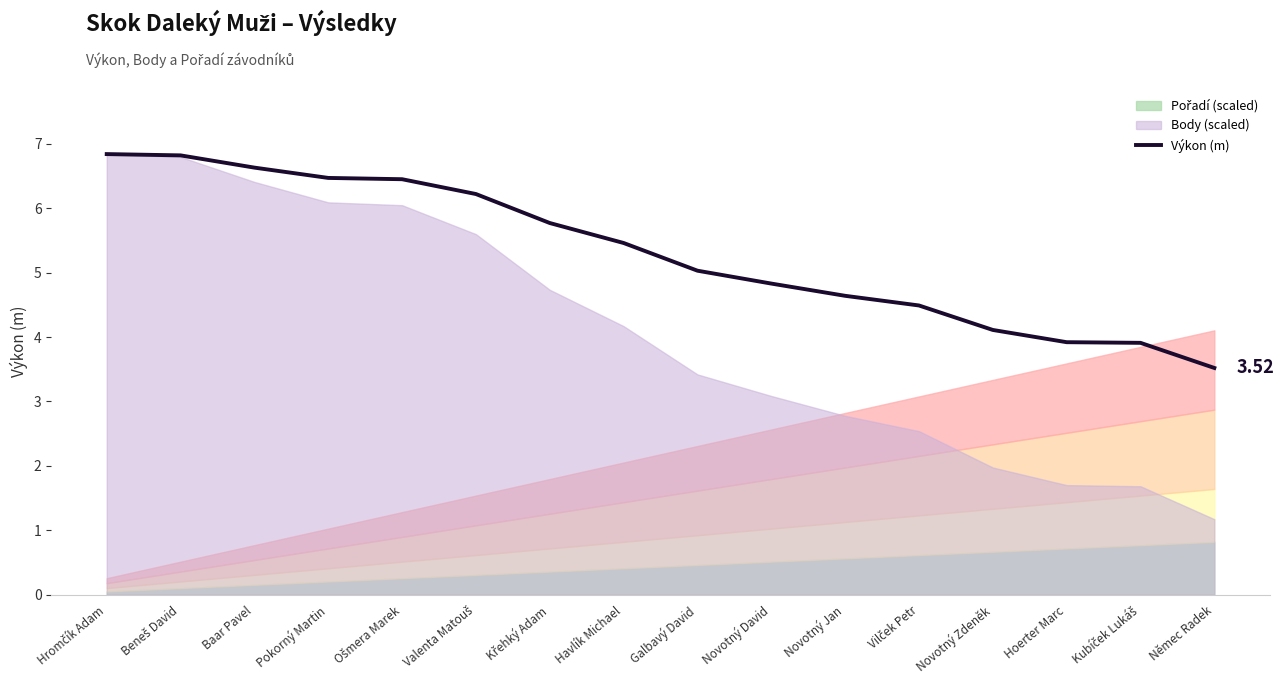

How many data points are less than 5?

7